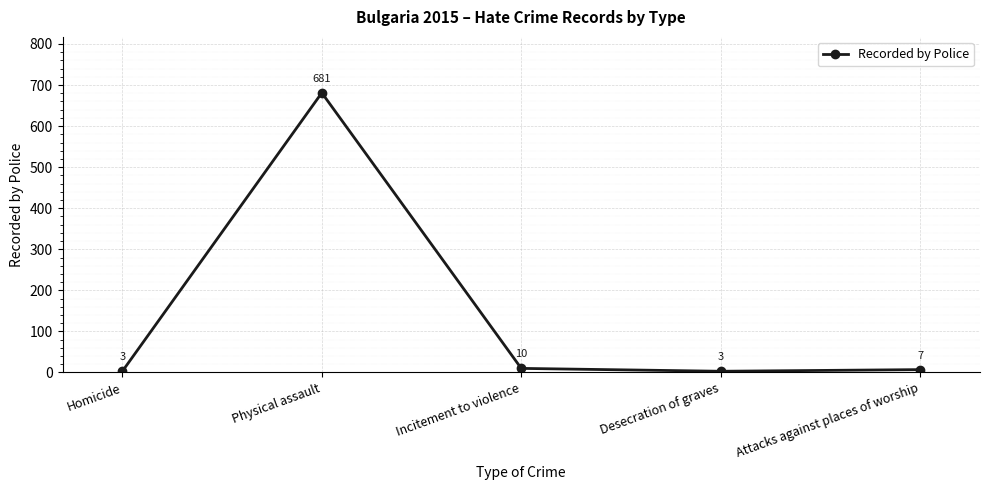

What is the value of the 4th point from the left?

3